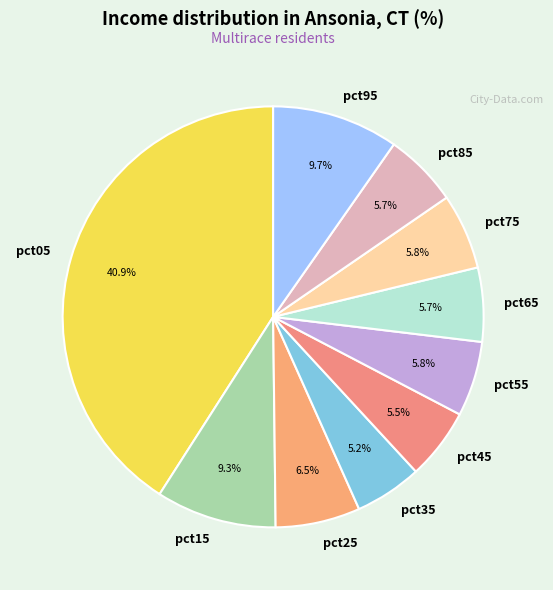

Is it true that pct85 is 6% of the pie?

True